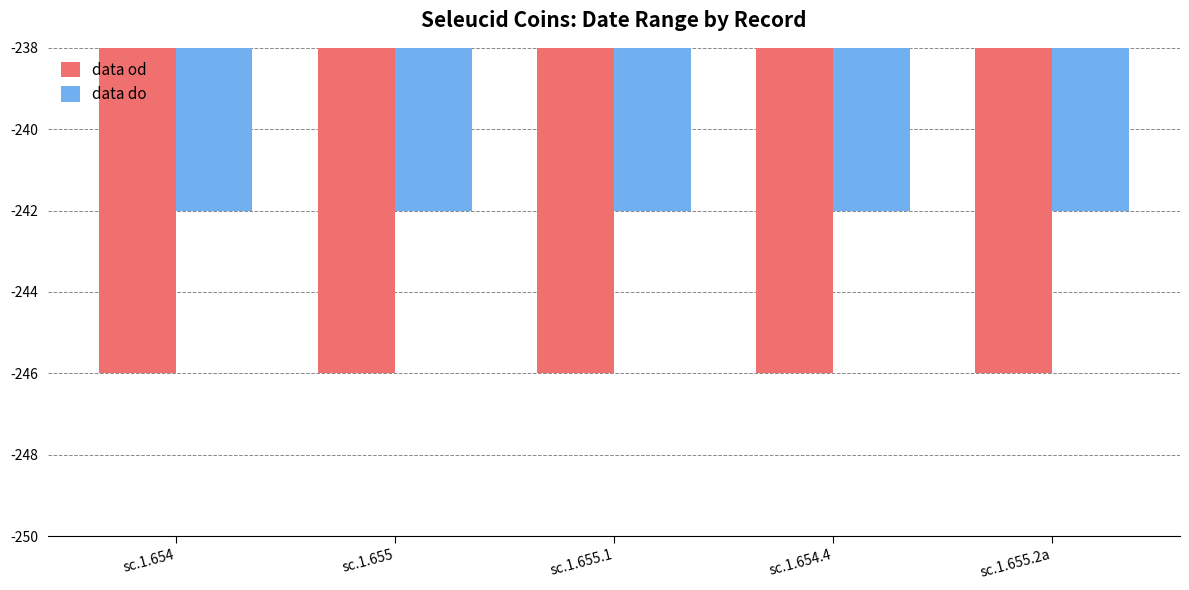

Rank the series by their maximum value, from lowest to highest.

data od, data do